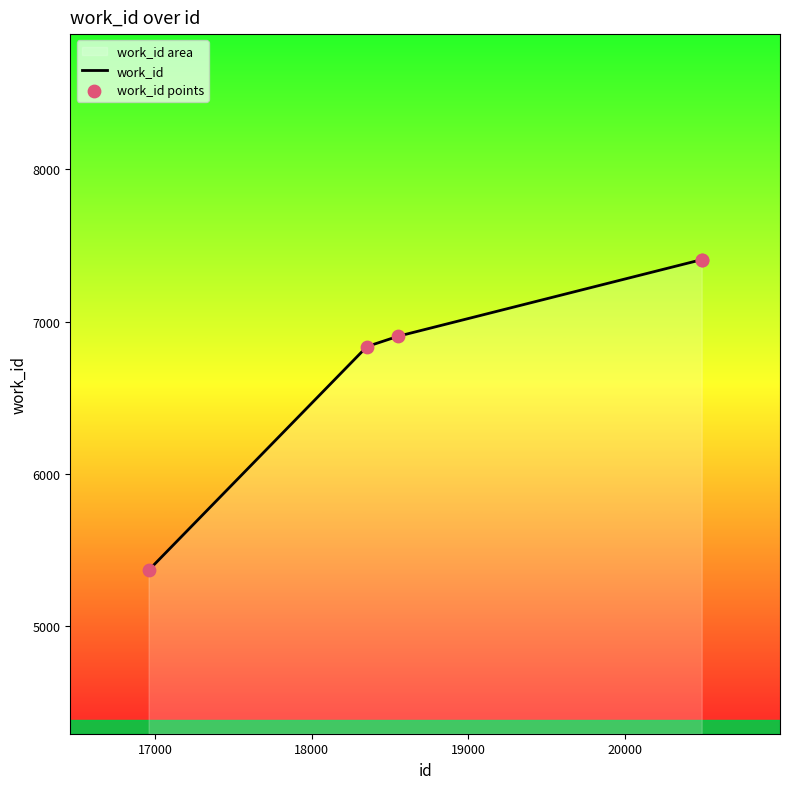

Which has a higher value, 18553 or 18353?

18553